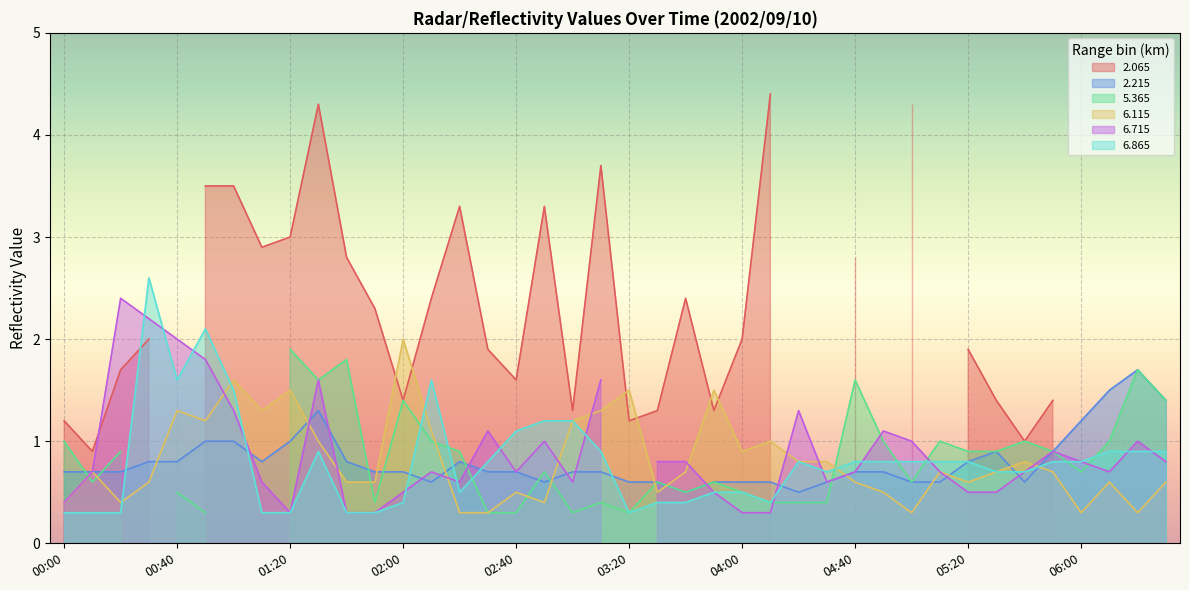

What is the lowest value of the 6.865 series?

0.3